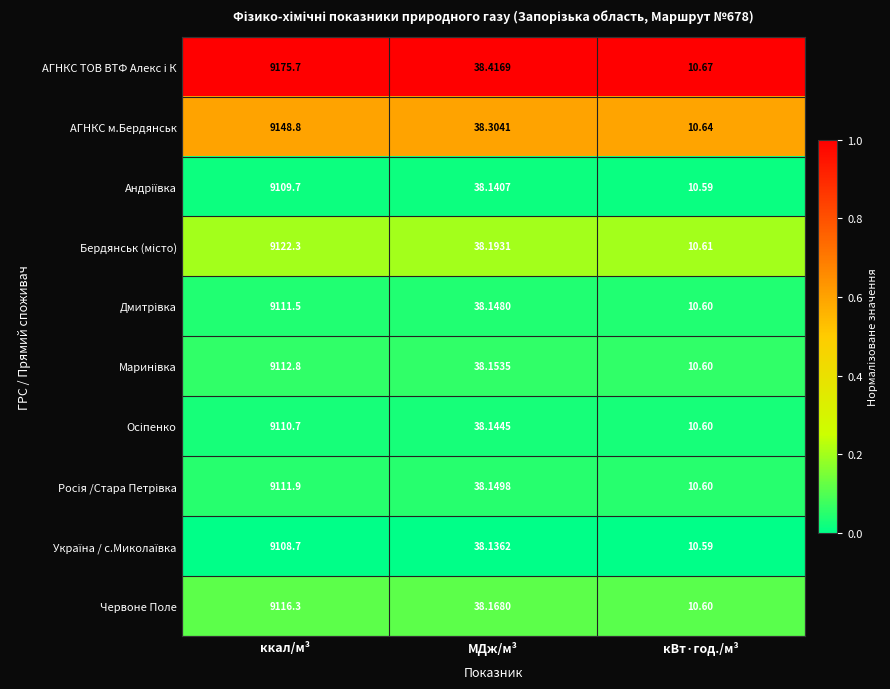

What is the greatest value displayed?

9175.7